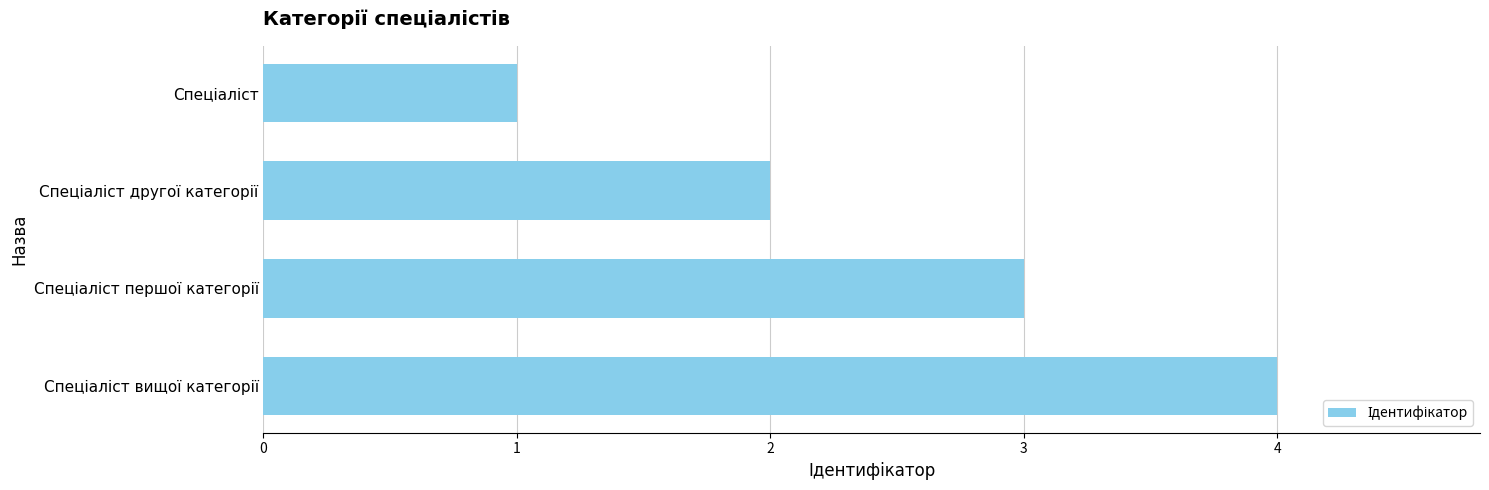

What is the difference between the maximum and minimum values?

3